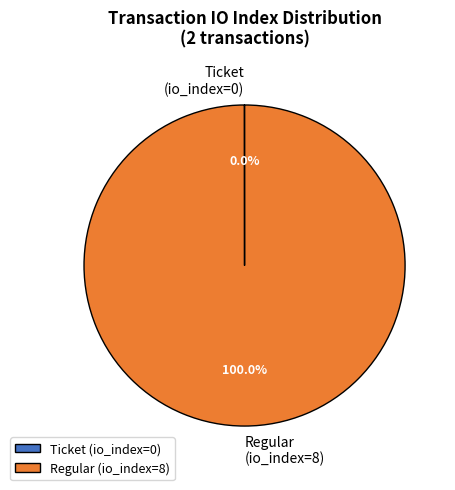

Is there any slice that represents more than half of the pie?

Yes